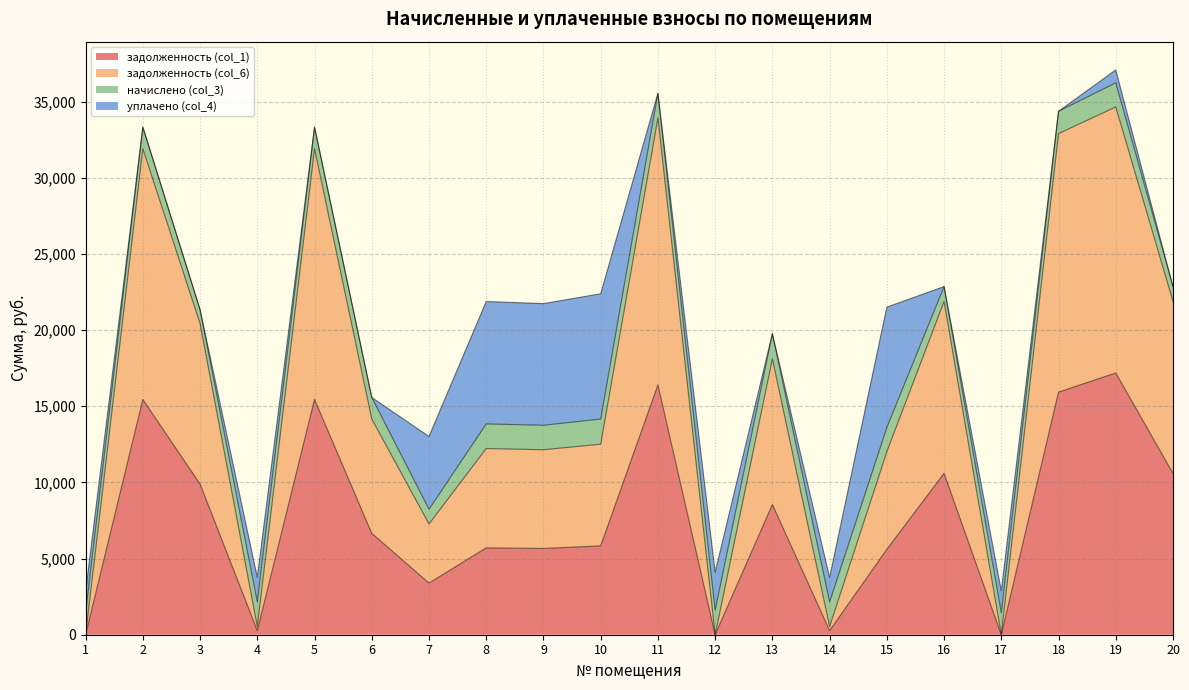

The задолженность (col_1) series shows 25151.1 at 19. True or false?

False